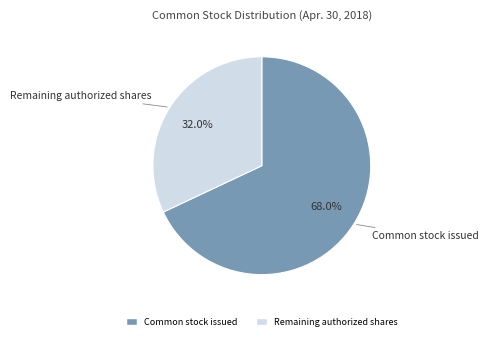

Is there any slice that represents more than half of the pie?

Yes